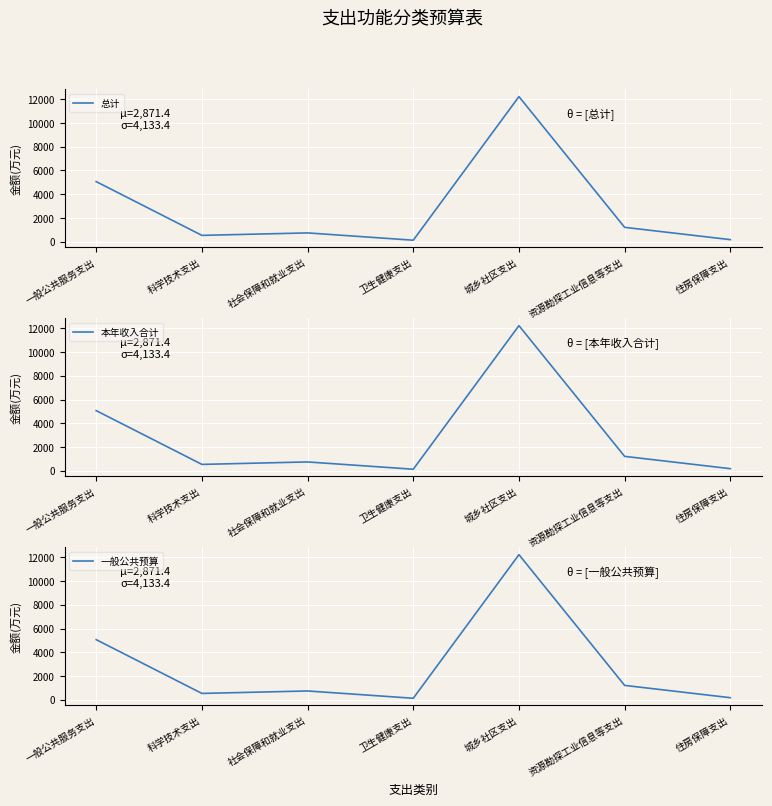

How many data points in 本年收入合计 are less than 746?

3